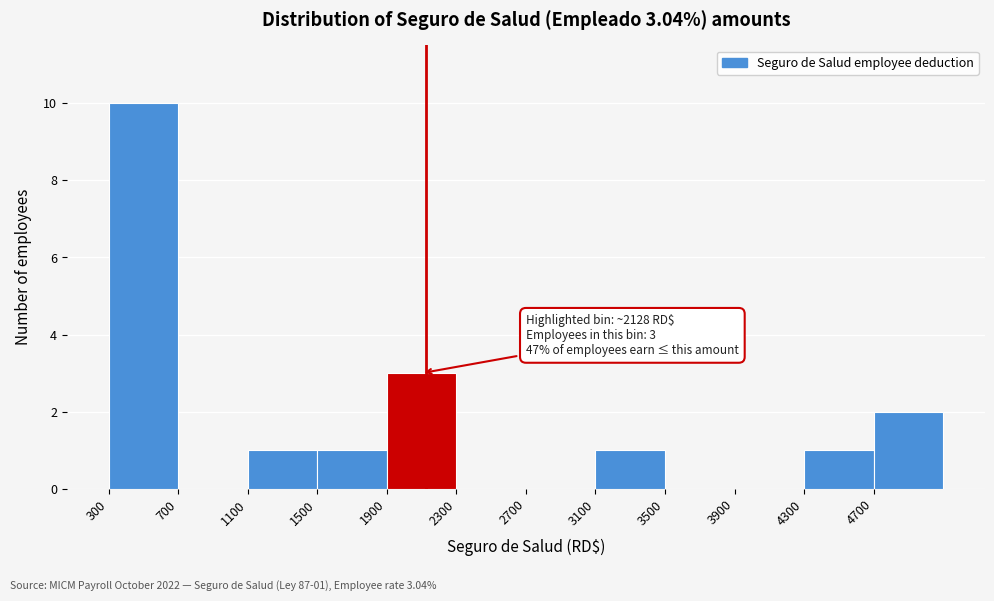

Which range on the x-axis has the tallest bar?

300 to 700